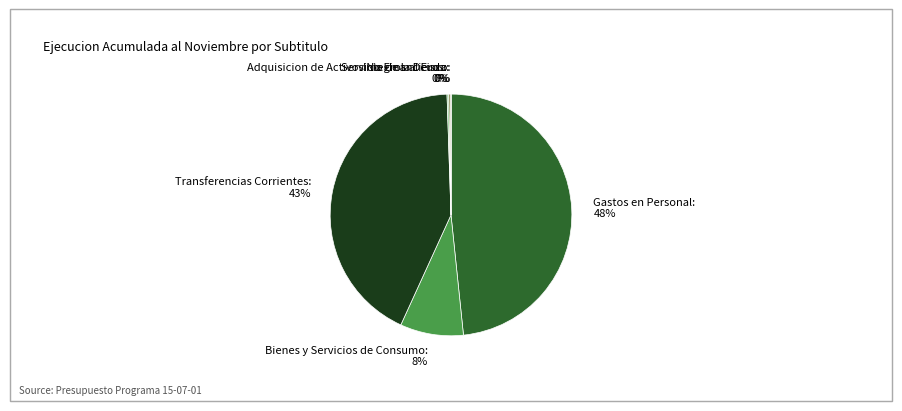

To the nearest percent, what portion does Transferencias Corrientes represent?

43%